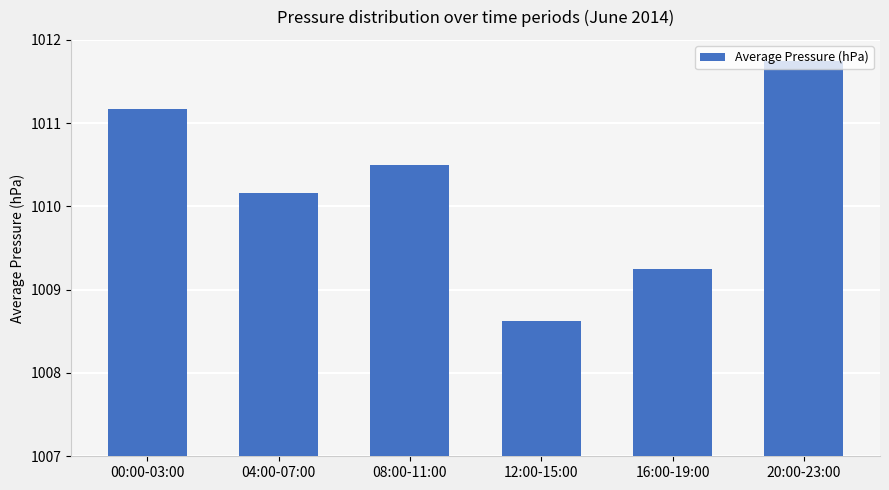

How many values are below 1010?

2